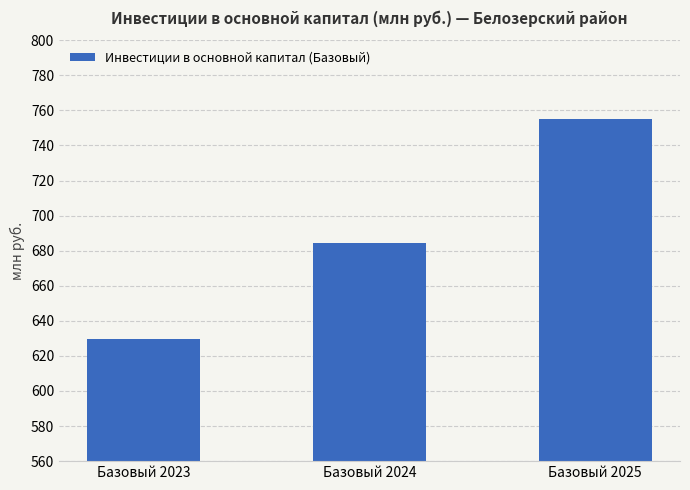

Is it true that the value at Базовый 2023 is 141.9?

False